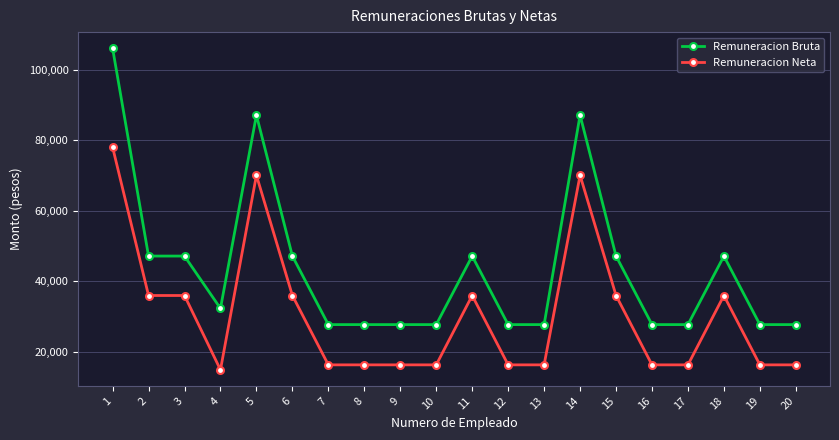

Between 6 and 9, which series saw the biggest shift?

Remuneracion Neta